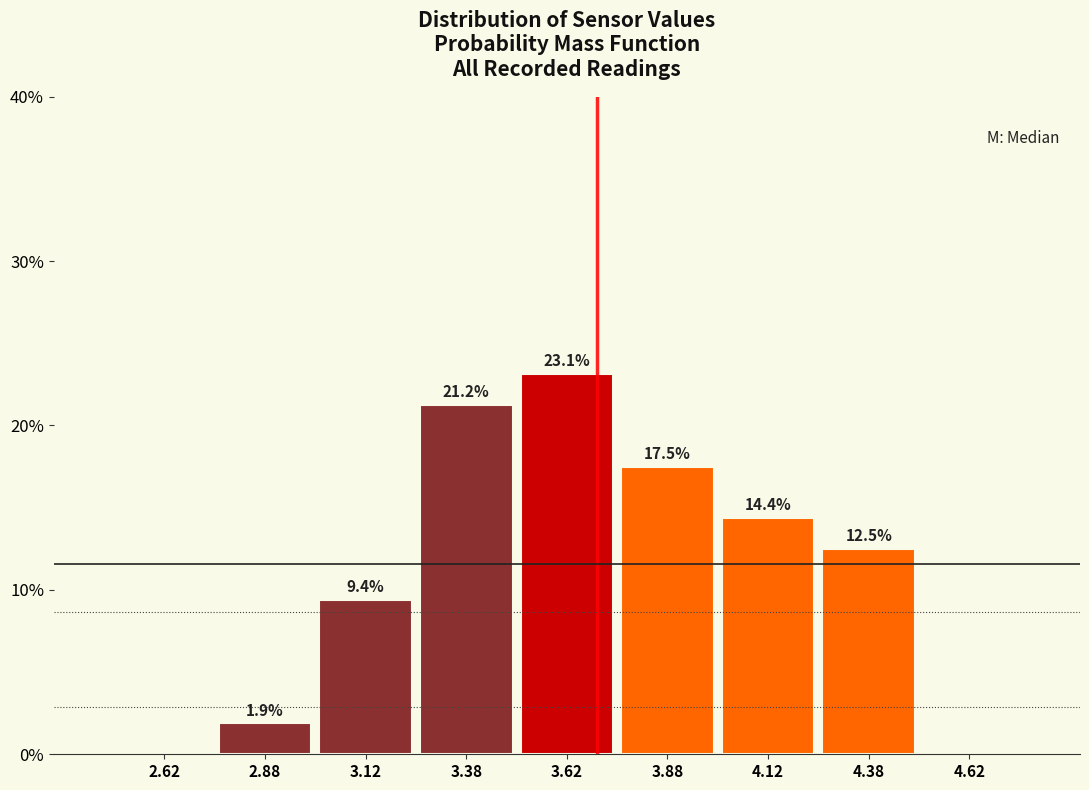

Over which range of the x-axis is the bar tallest?

3.50 to 3.75